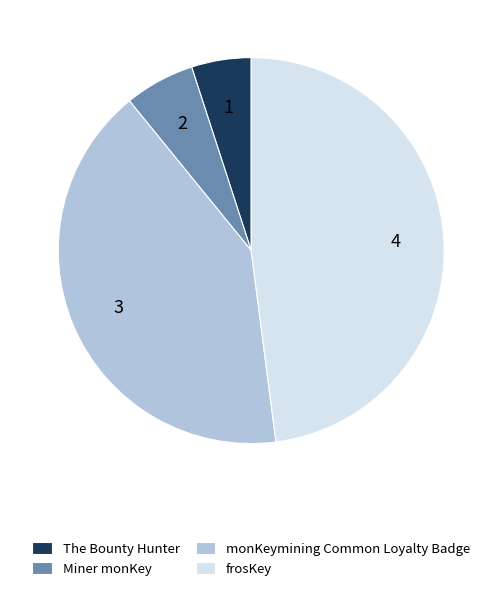

Do Miner monKey and frosKey together represent more than half of the pie?

Yes